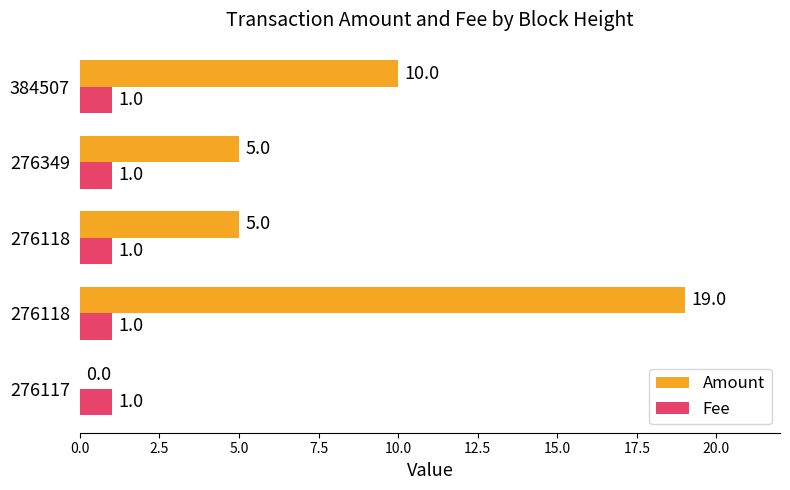

At which label is Amount closest to 9?

384507